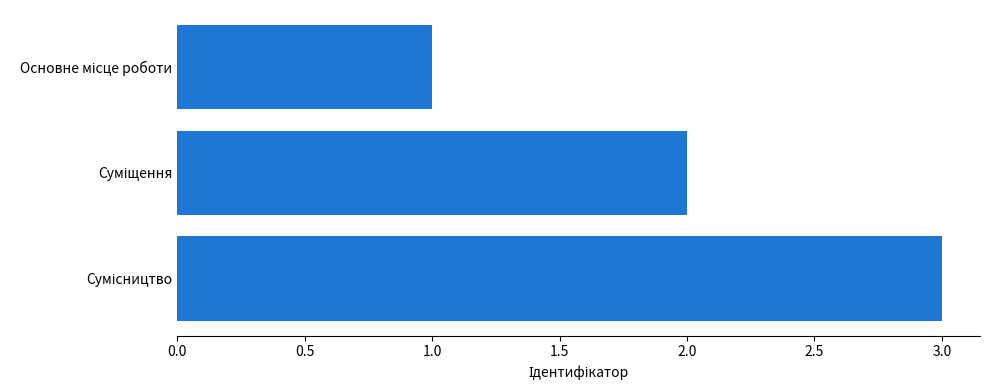

What is the sum of all values?

6